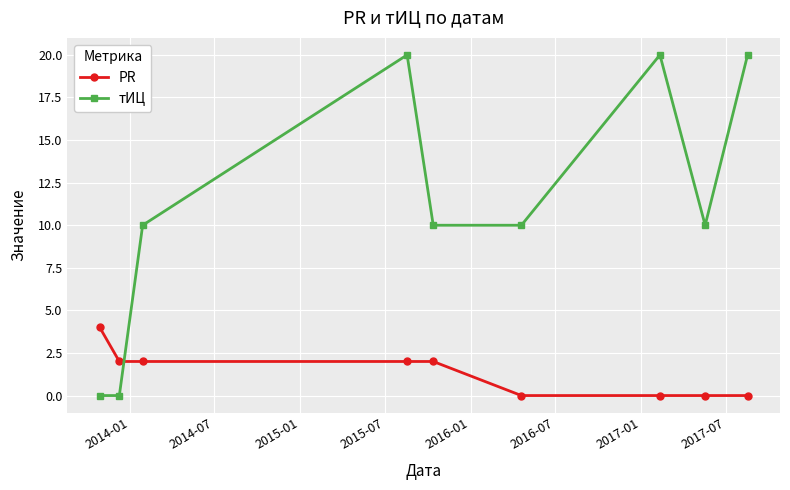

How many lines are shown in the chart?

2